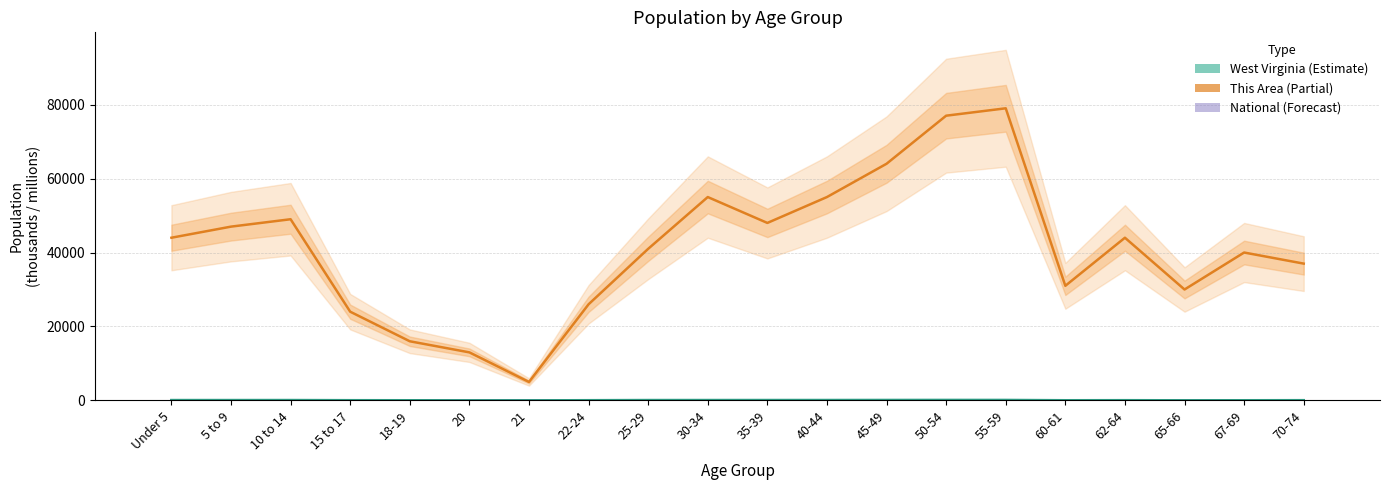

At 21, list the series in order from largest to smallest.

This Area (×1000), West Virginia (thousands), National (millions)